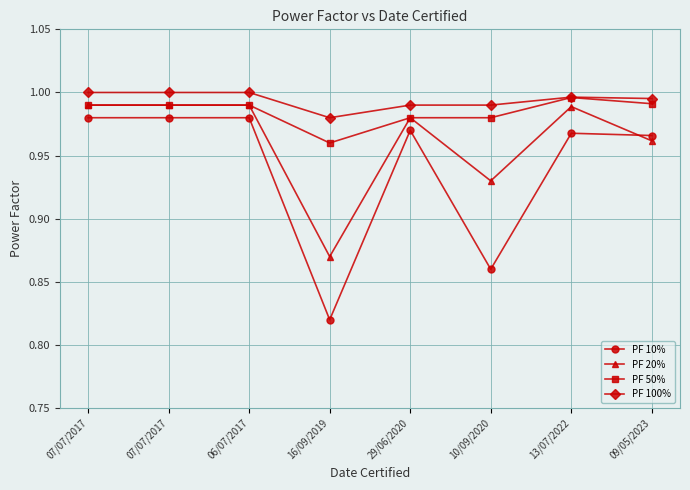

True or false: PF 10% has a value of 1.0 at 06/07/2017.

True